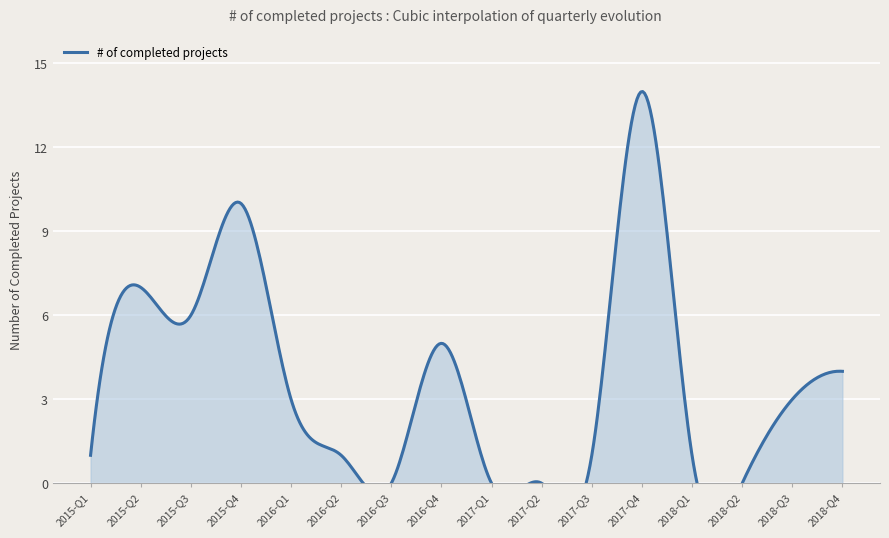

What is the label of the 6th point from the left?

2016-Q2